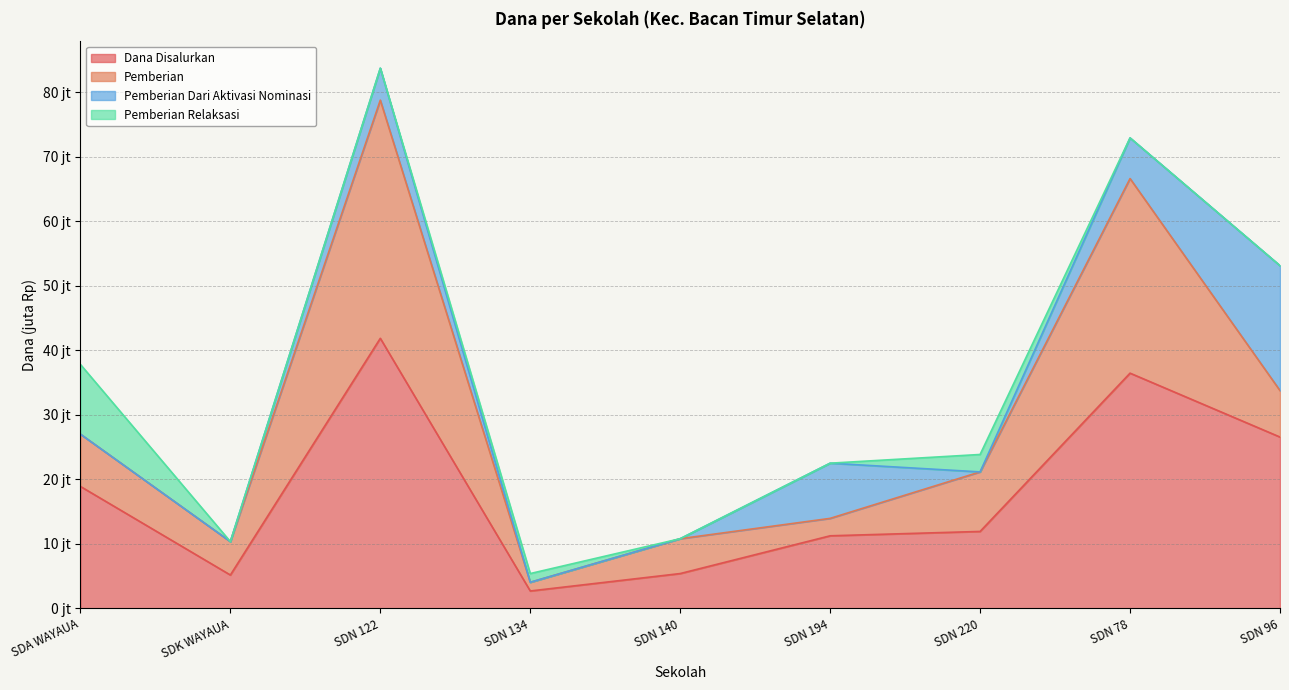

Is it true that Pemberian equals 51736729 at SD NEGERI 122 HALMAHERA SELATAN?

False